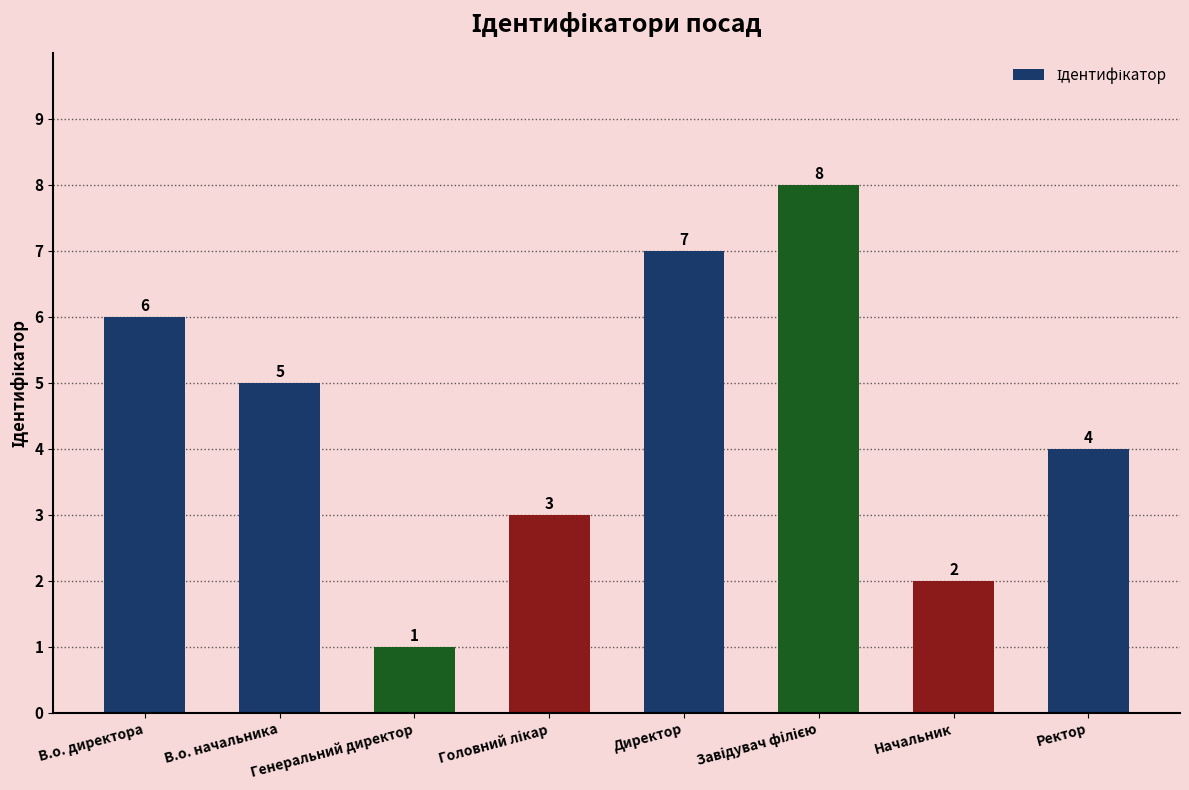

How many values are between 3 and 7?

5